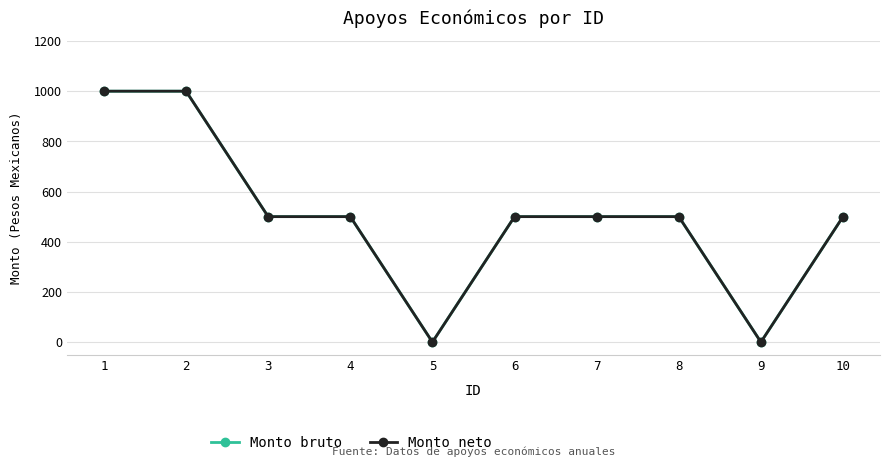

Does the chart have visible grid lines?

Yes